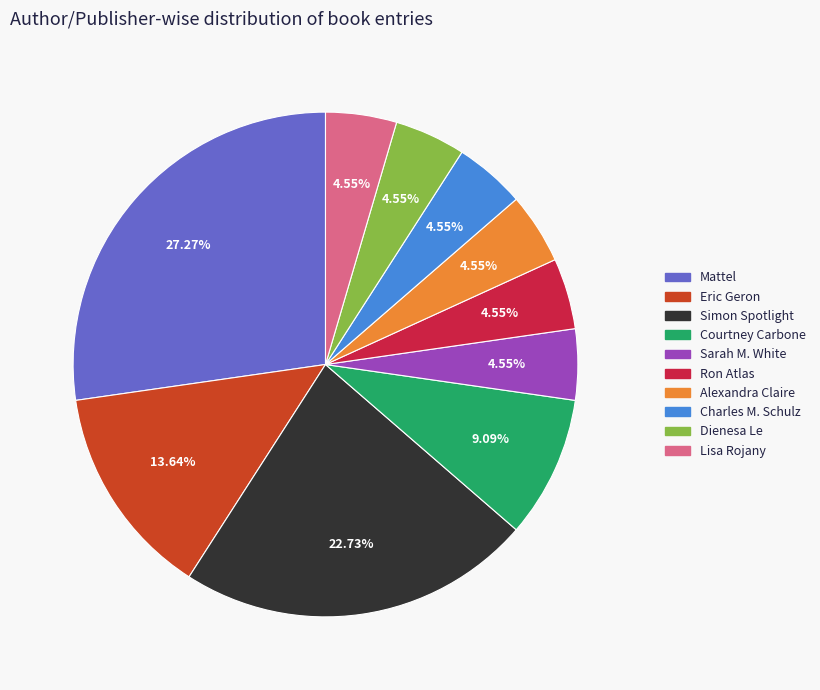

Does Eric Geron represent more than half of the total?

No